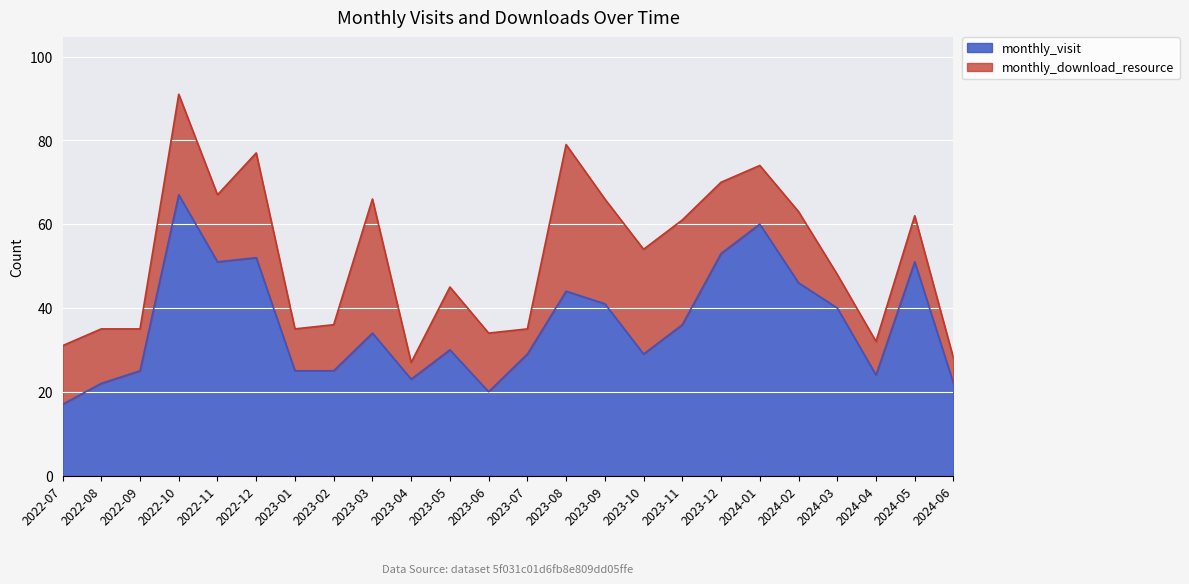

Count the number of values greater than 34.

11